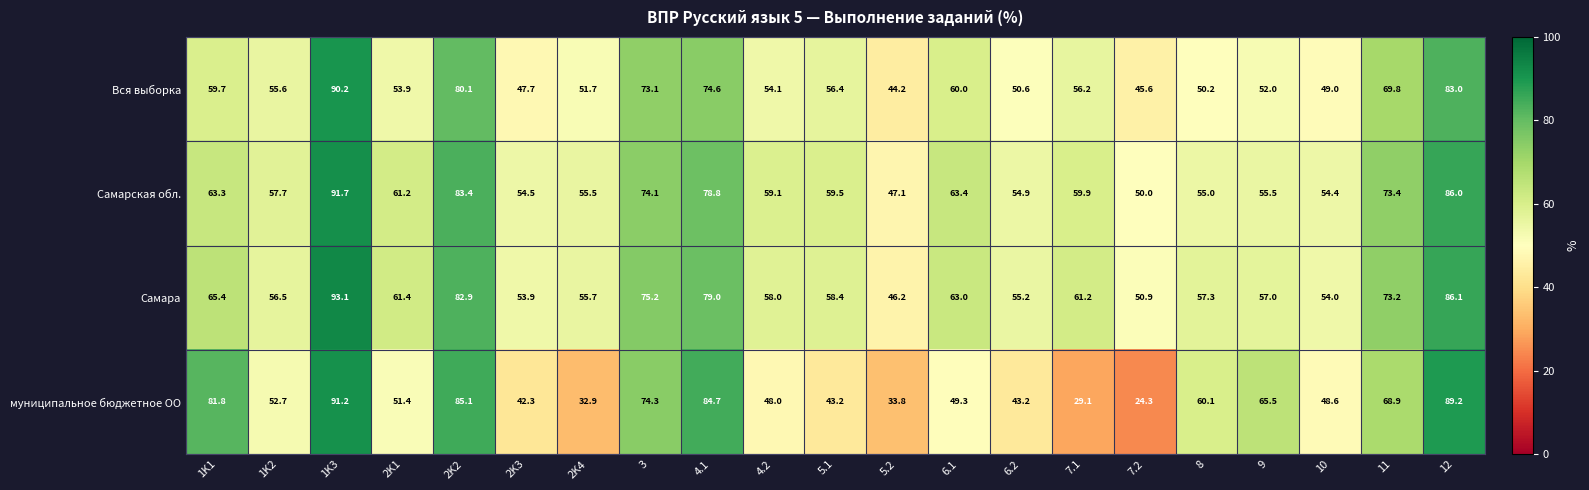

List the series in order of their peak value, highest first.

Самара, Самарская обл., муниципальное бюджетное ОО, Вся выборка